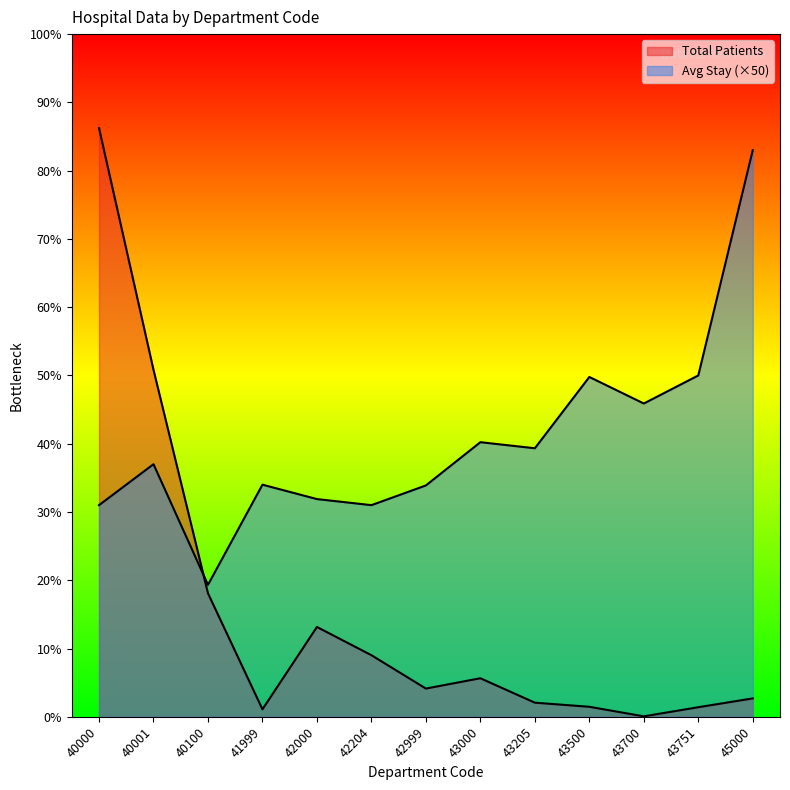

What is the approximate value of Avg Stay at 45000, to the nearest 100?

37400